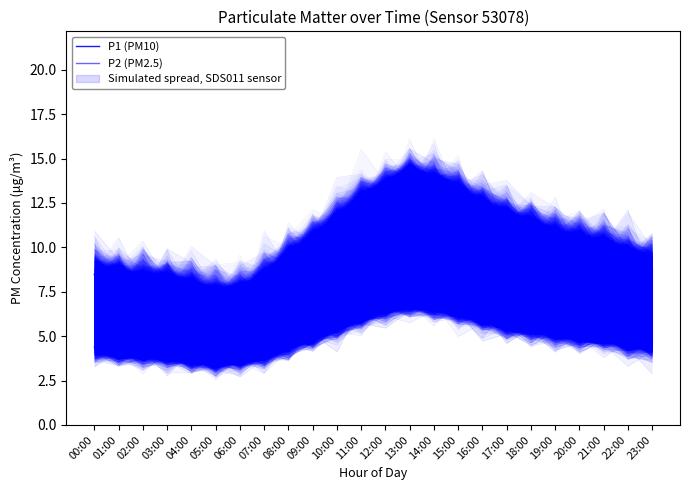

What position from the right is 02:00?

22